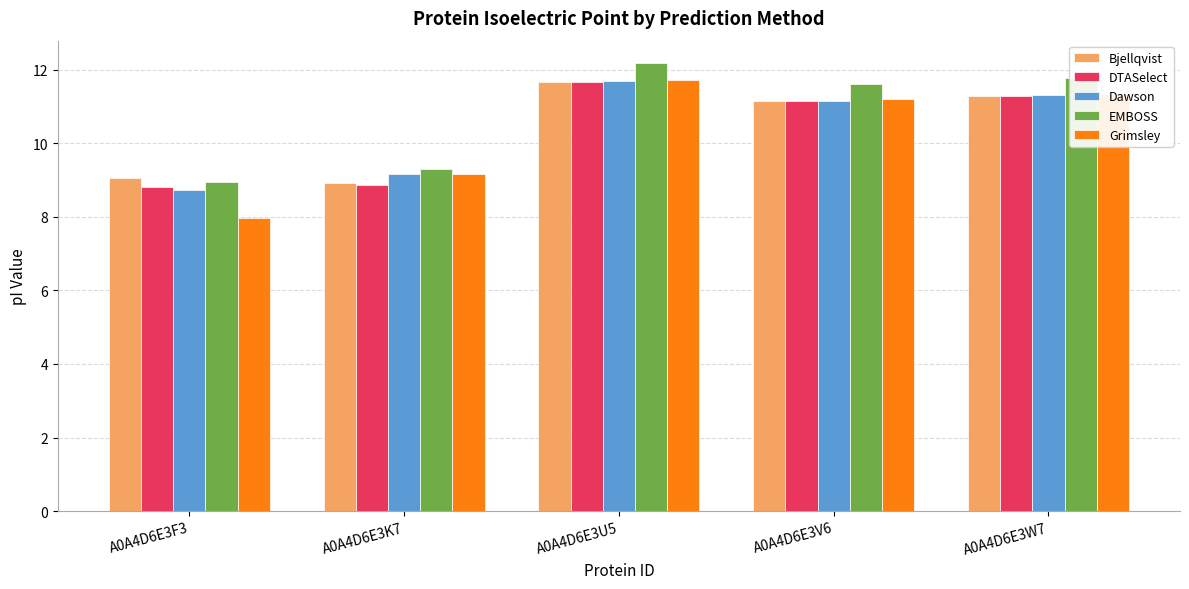

What is the sum of the Bjellqvist values at A0A4D6E3V6 and A0A4D6E3U5?

22.8